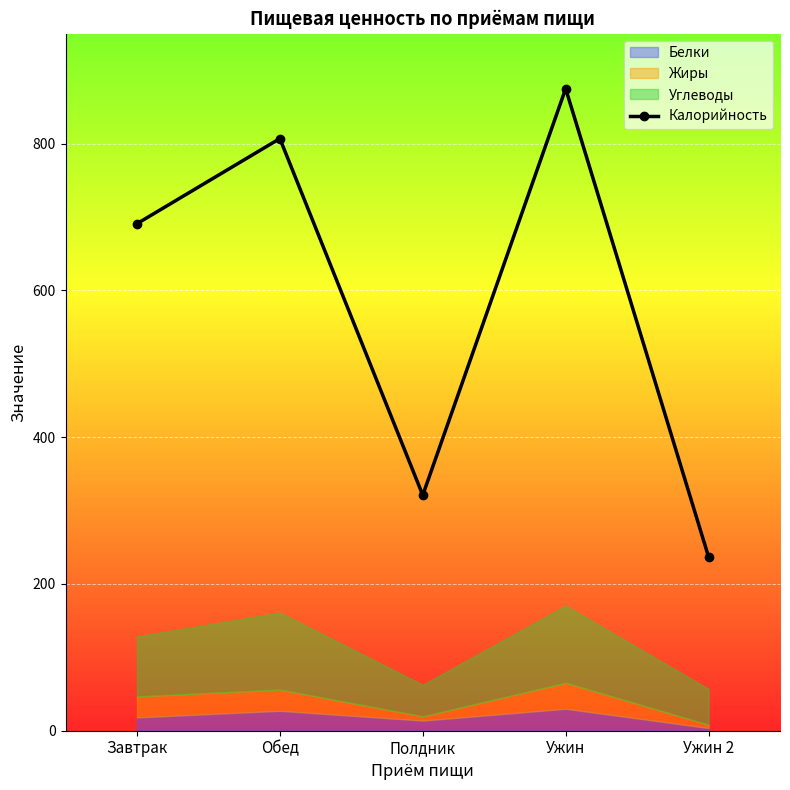

How many values exceed 691?

2